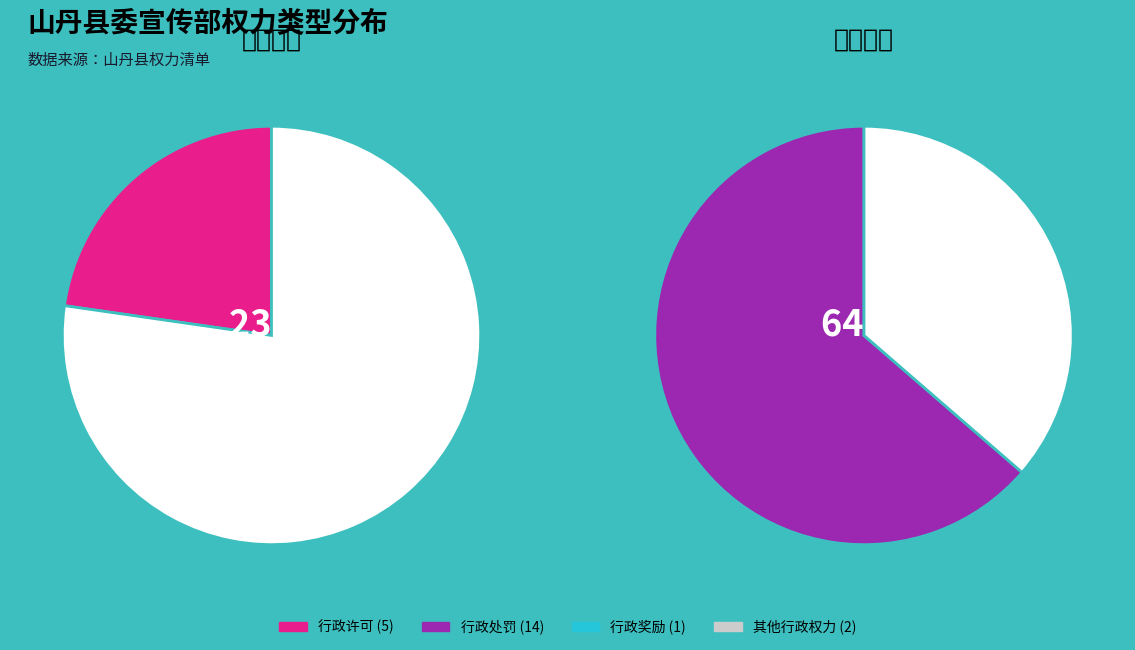

To the nearest percent, what portion does 其他行政权力 represent?

9%